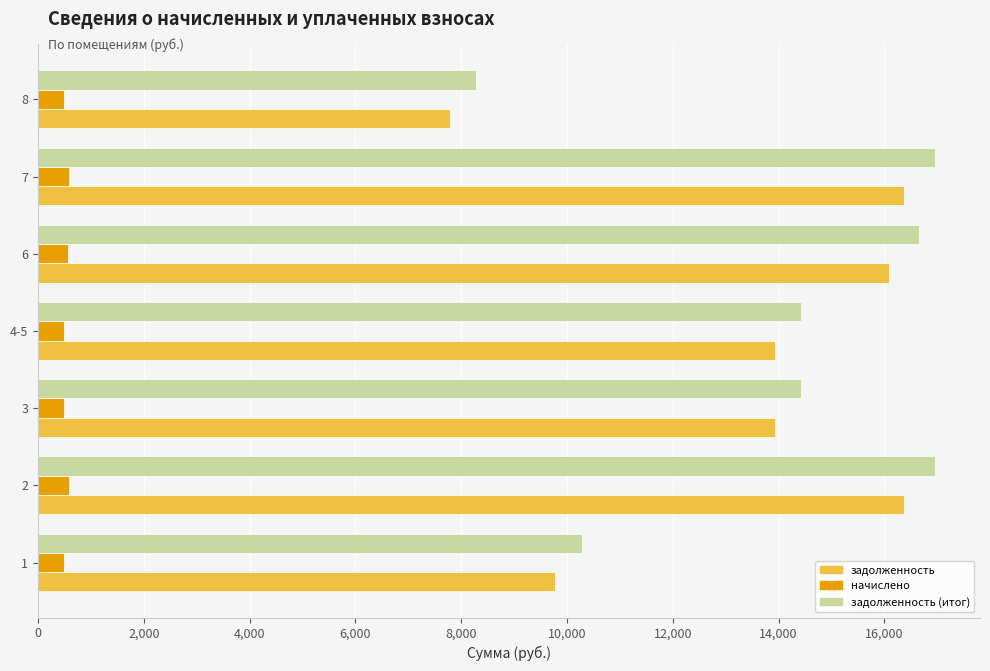

At how many categories does at least one series exceed 9164?

6